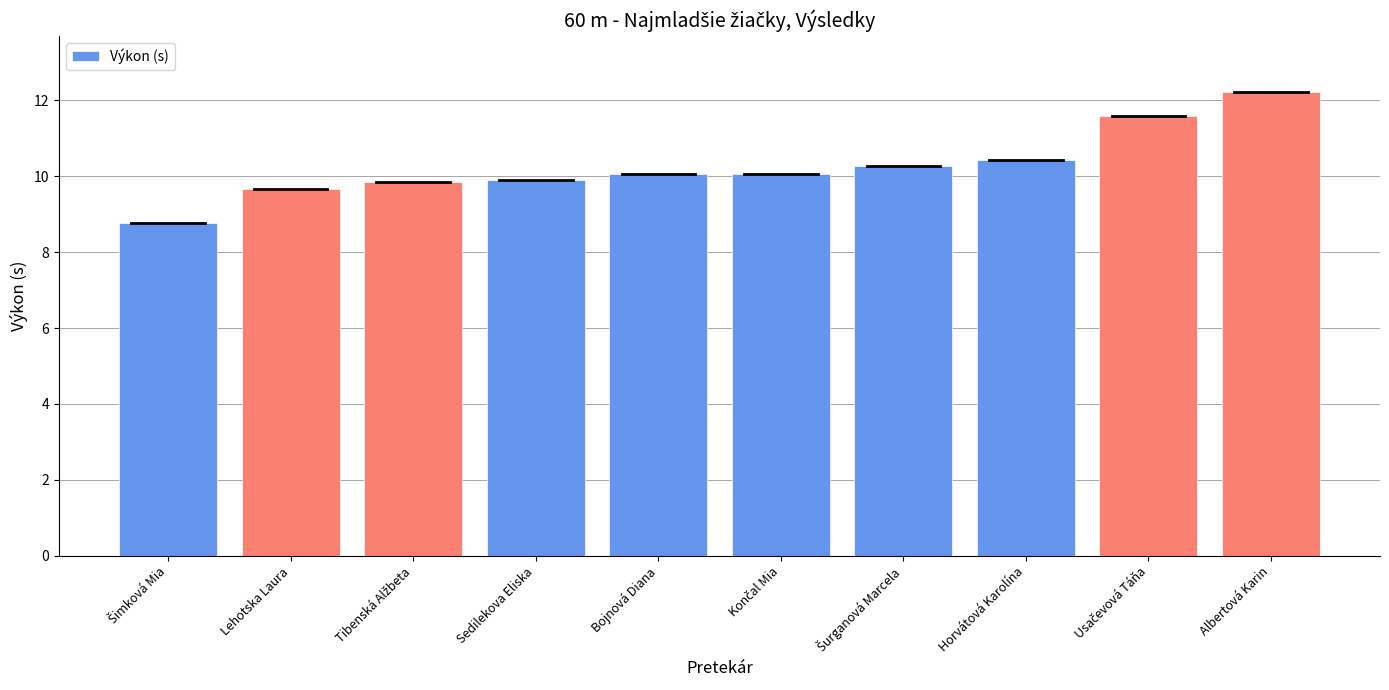

True or false: the data shows 10.4 at Horvátová Karolína.

True